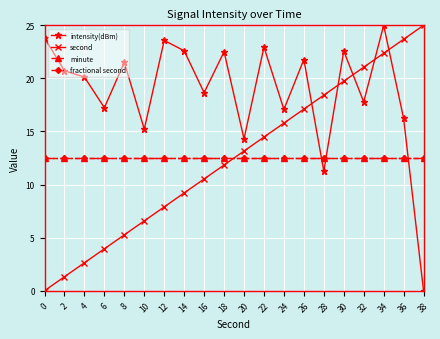

Which series changed the most between 20 and 32?

second